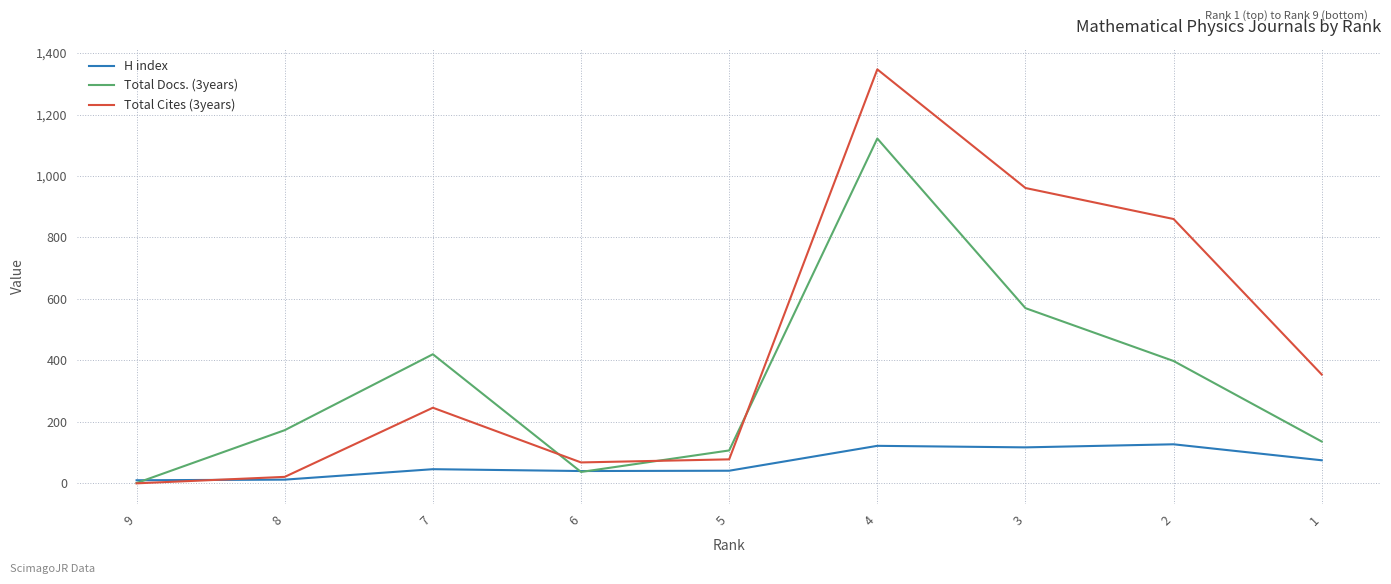

Is this an area chart (filled region under the line)?

No